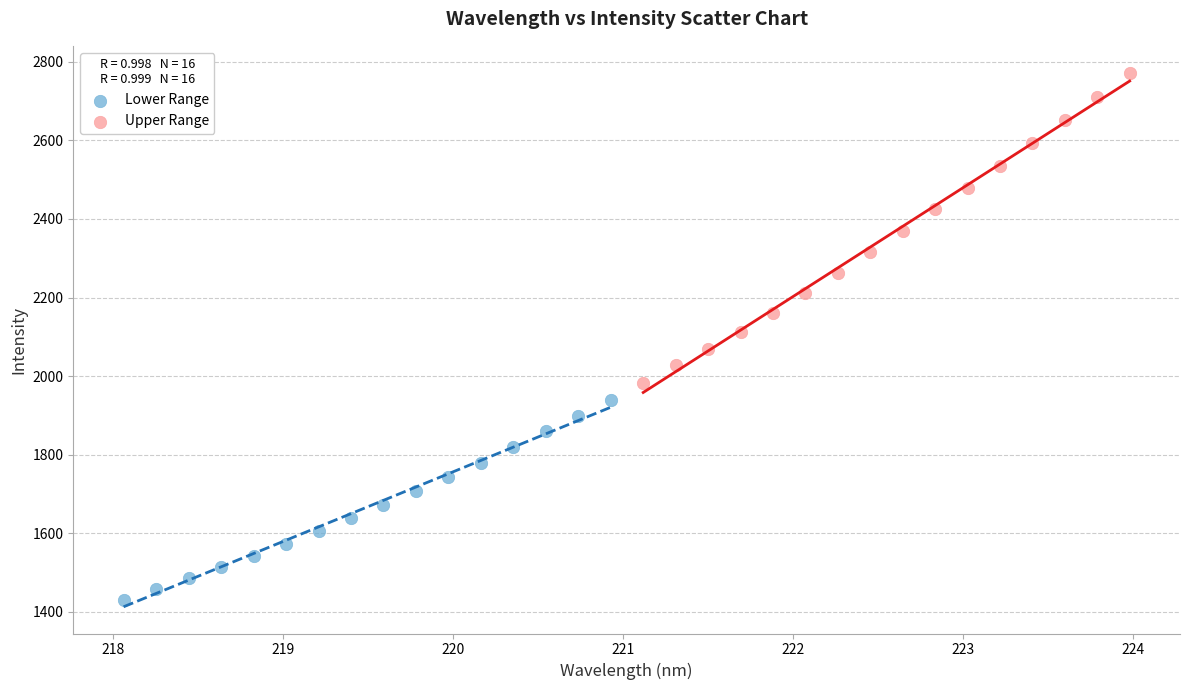

Which series reaches the minimum Y coordinate?

Lower Range